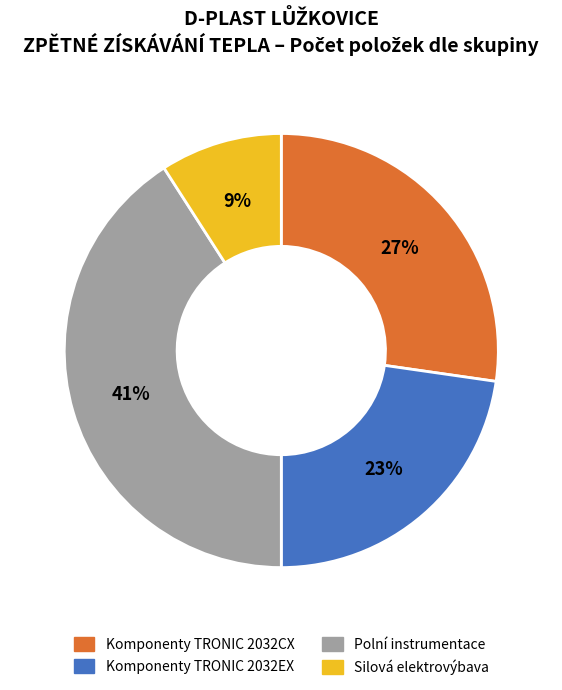

To the nearest percent, what is the average slice percentage?

25%